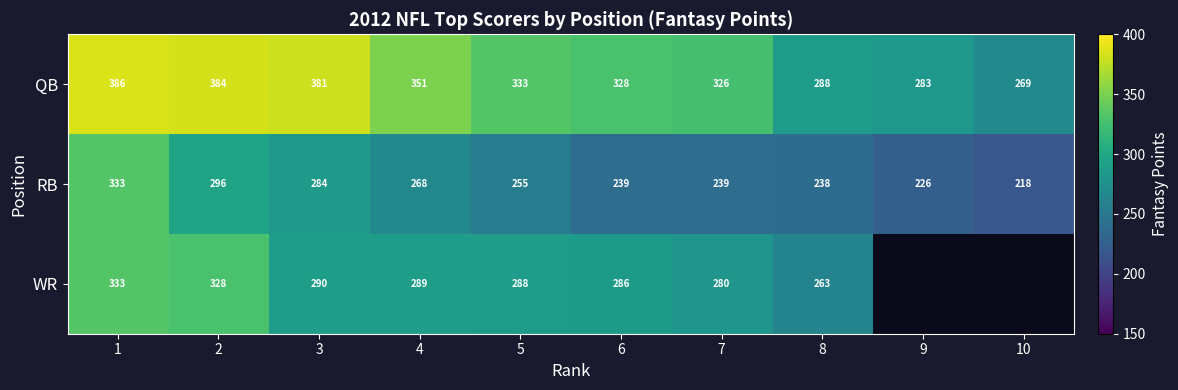

Between 2 and 7, which is larger?

2